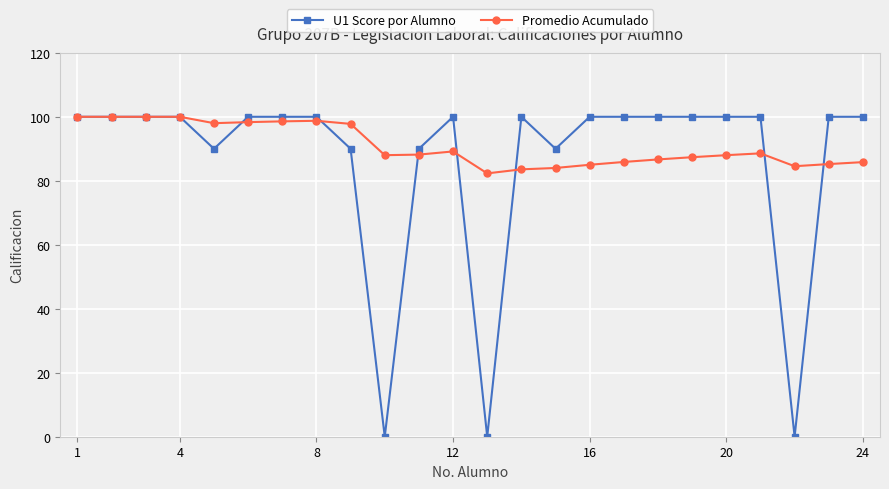

What is the difference between the maximum and minimum values in the Promedio Acumulado series?

17.7